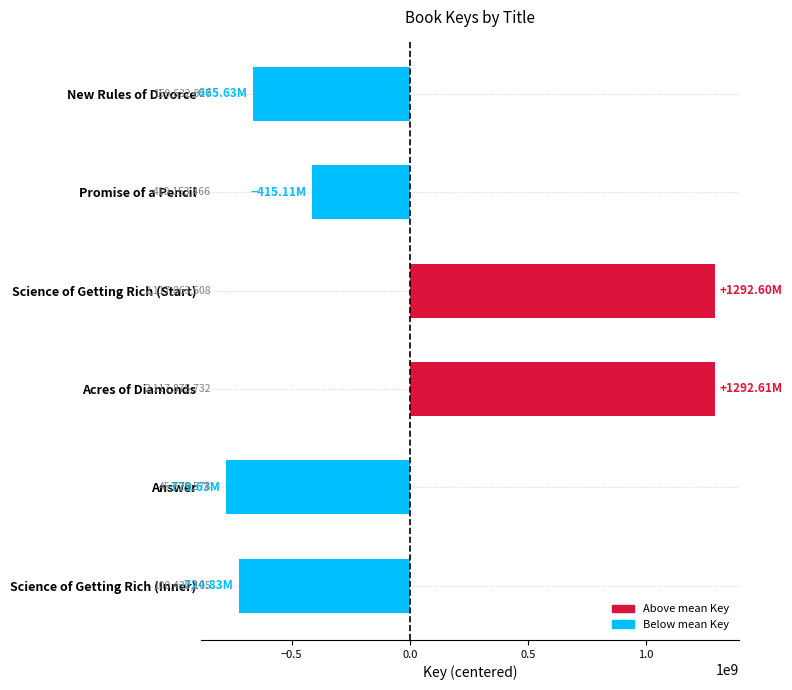

Are the bars horizontal?

Yes